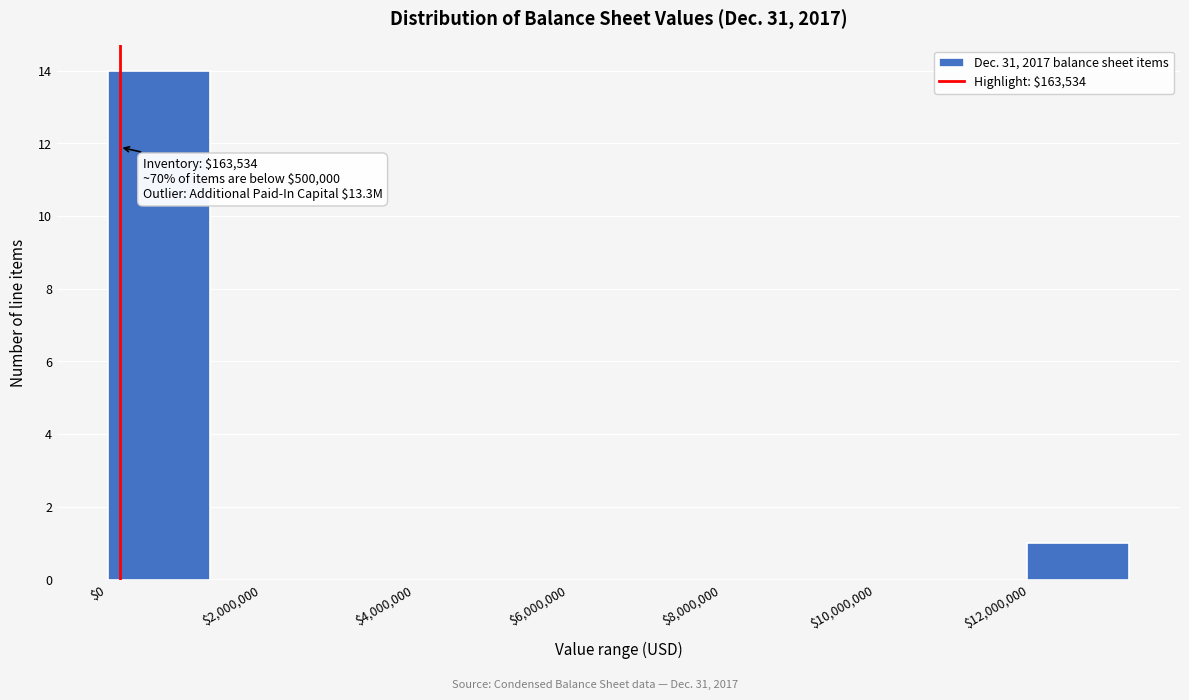

Over which range of the x-axis is the bar tallest?

0 to 1400000